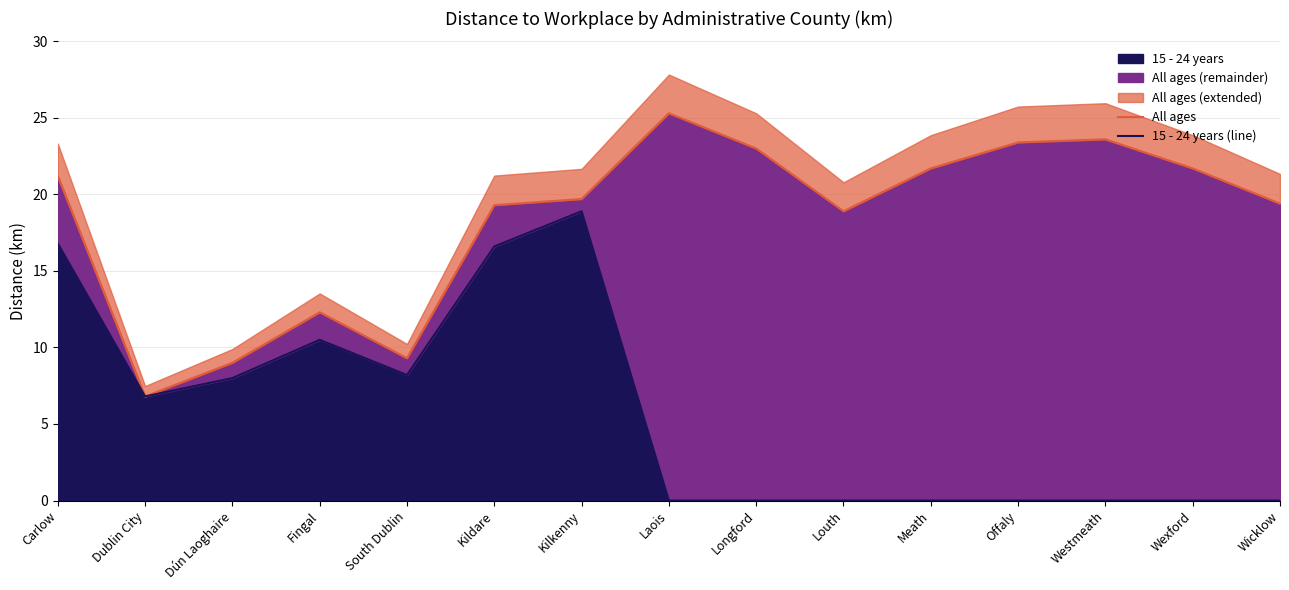

How many series are shown in this chart?

2